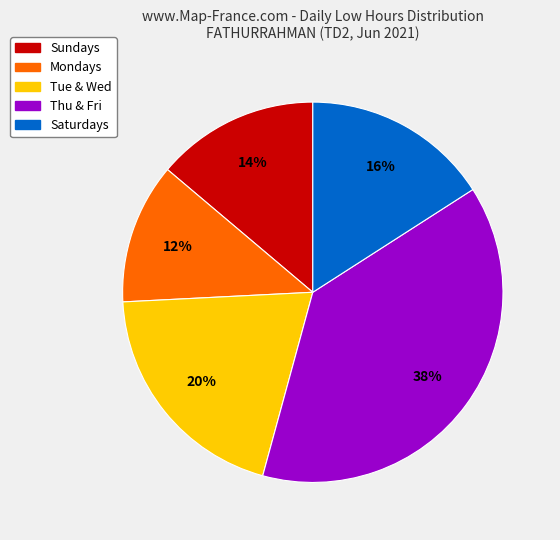

How many slices are in this pie chart?

5